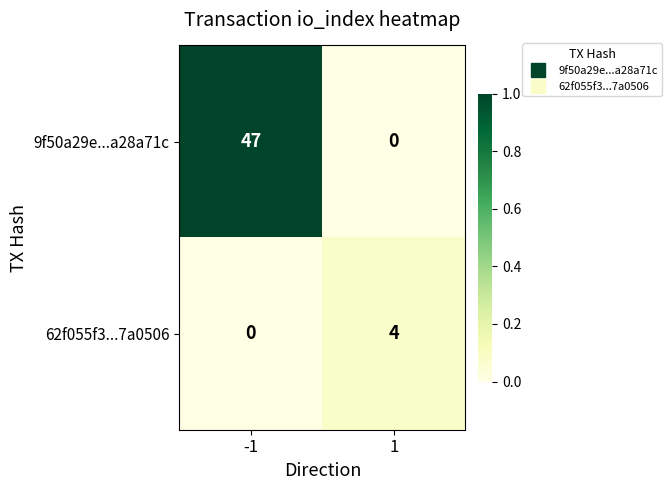

What is the sum of the 62f055f3...7a0506 values at -1 and 1?

4